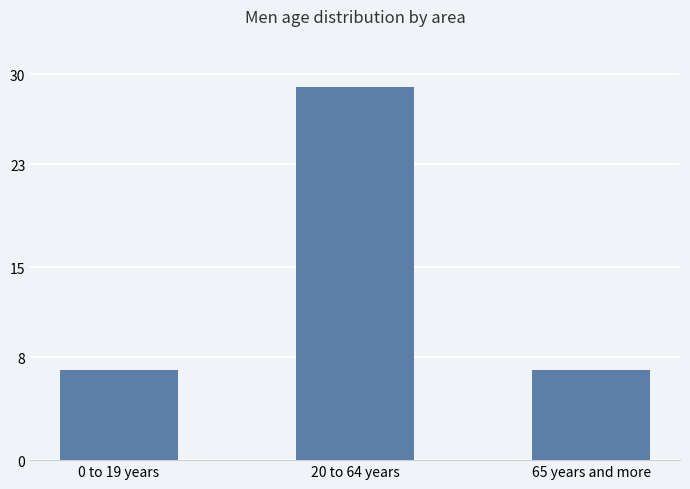

How many values are between 7 and 29?

3